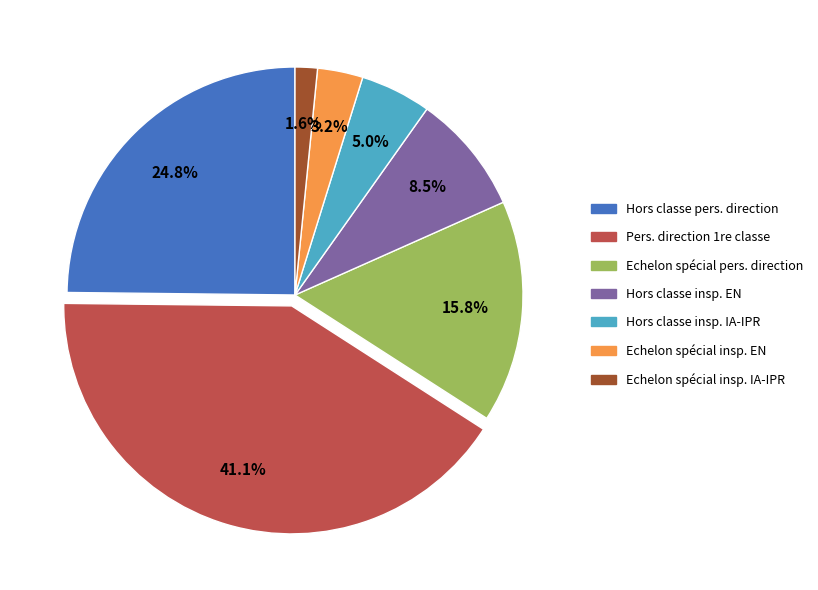

Is there a majority slice in this chart?

No